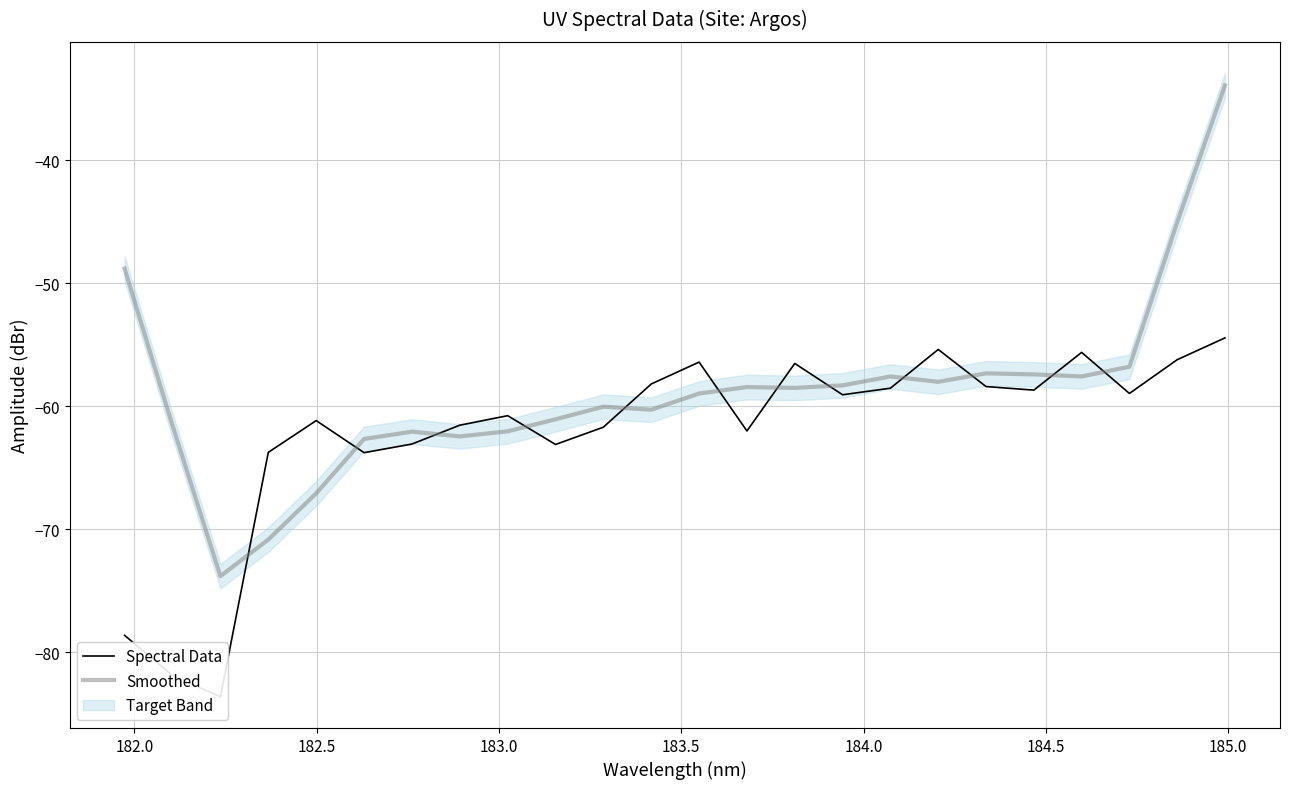

Reading right to left, what are all the values shown in this chart?

Spectral Data: -54.5	-56.2	-59.0	-55.6	-58.7	-58.4	-55.4	-58.5	-59.1	-56.5	-62.0	-56.4	-58.2	-61.7	-63.1	-60.8	-61.5	-63.1	-63.8	-61.2	-63.8	-83.6	-81.9	-78.6
Smoothed: -33.9	-45.1	-56.8	-57.6	-57.4	-57.3	-58.0	-57.6	-58.3	-58.5	-58.4	-59.0	-60.3	-60.0	-61.1	-62.0	-62.5	-62.1	-62.7	-67.1	-70.8	-73.8	-61.6	-48.8